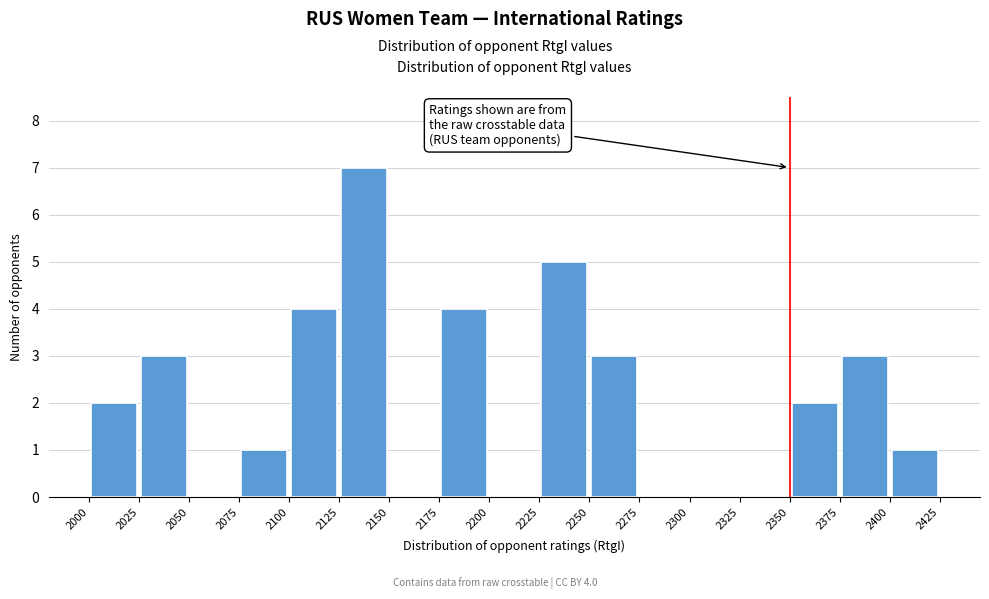

Which range on the x-axis has the tallest bar?

2125 to 2150